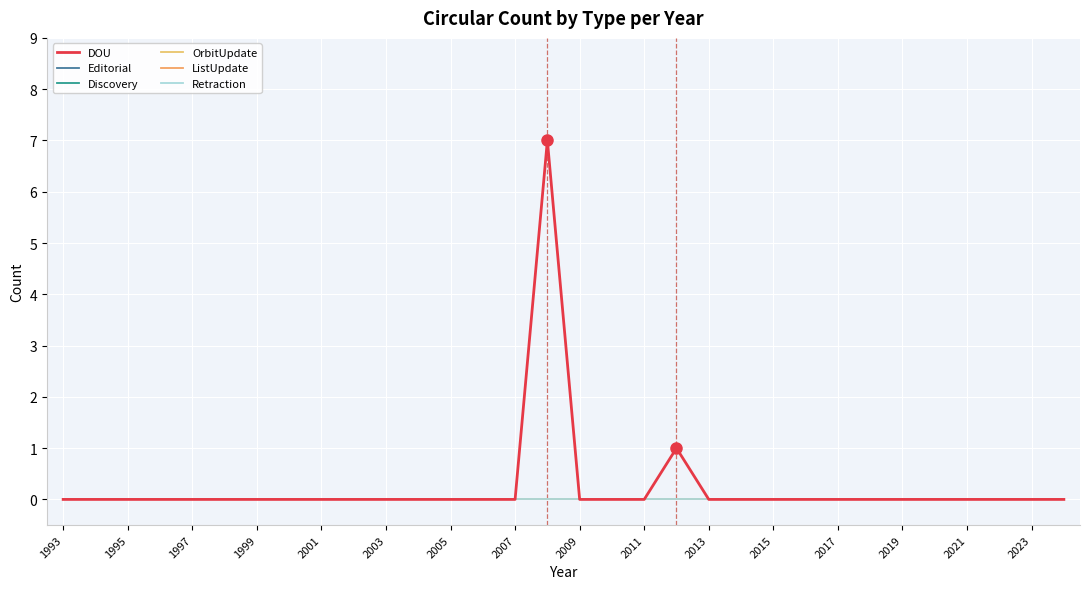

Does the chart display data point markers on the line(s)?

No